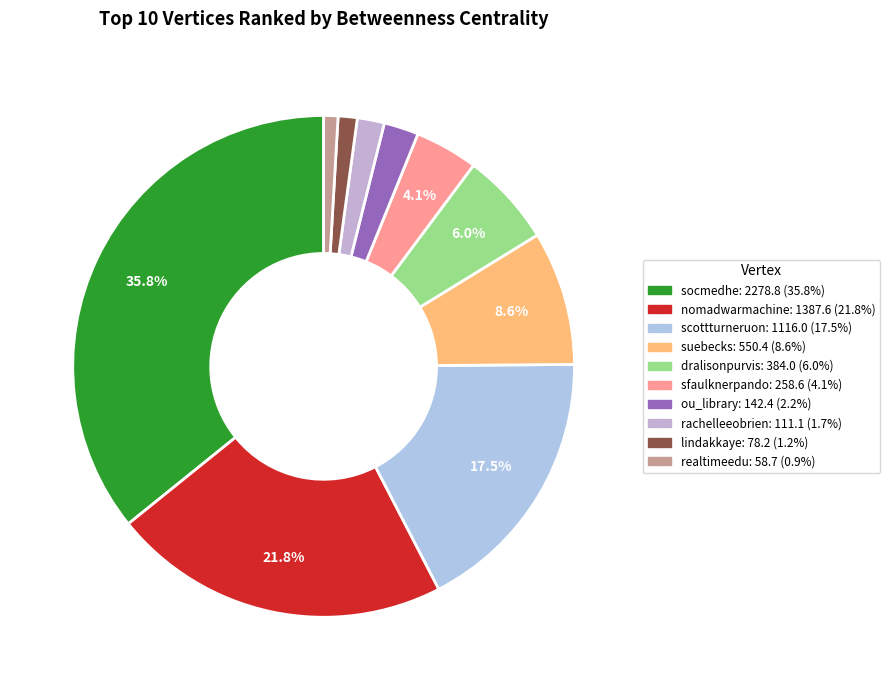

To the nearest percent, what is the difference between the rachelleeobrien and nomadwarmachine slice percentages?

20%